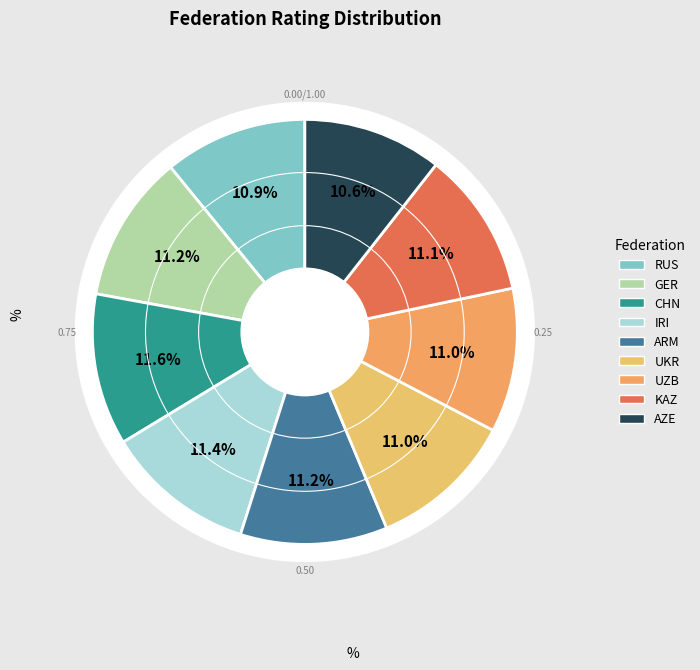

To the nearest percent, what is the difference between the largest and smallest slice percentages?

1%